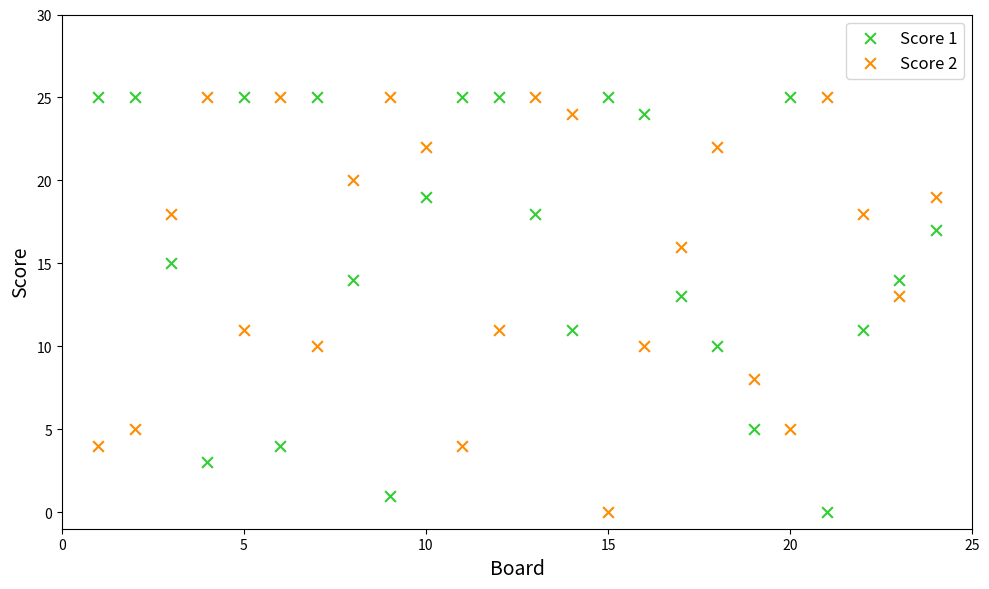

What is the X range (max minus min) for the scatter plot?

23